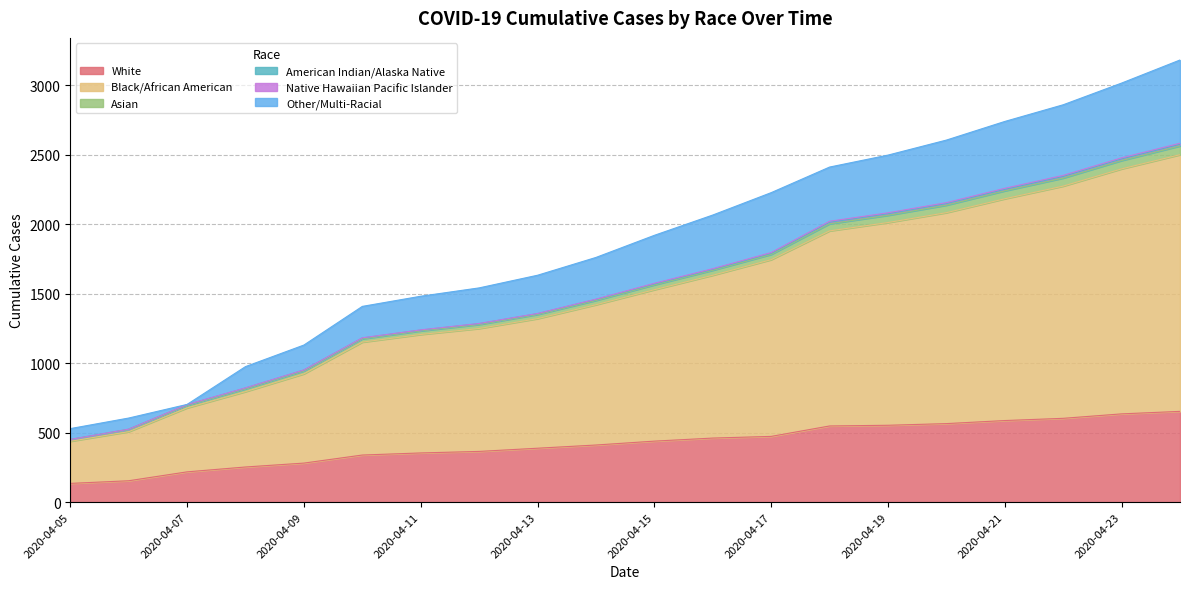

What is the smallest value displayed?

135